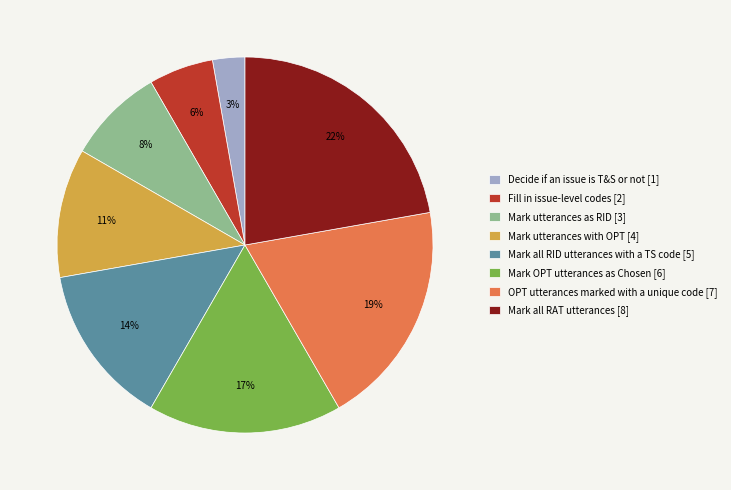

Does any single category account for the majority?

No